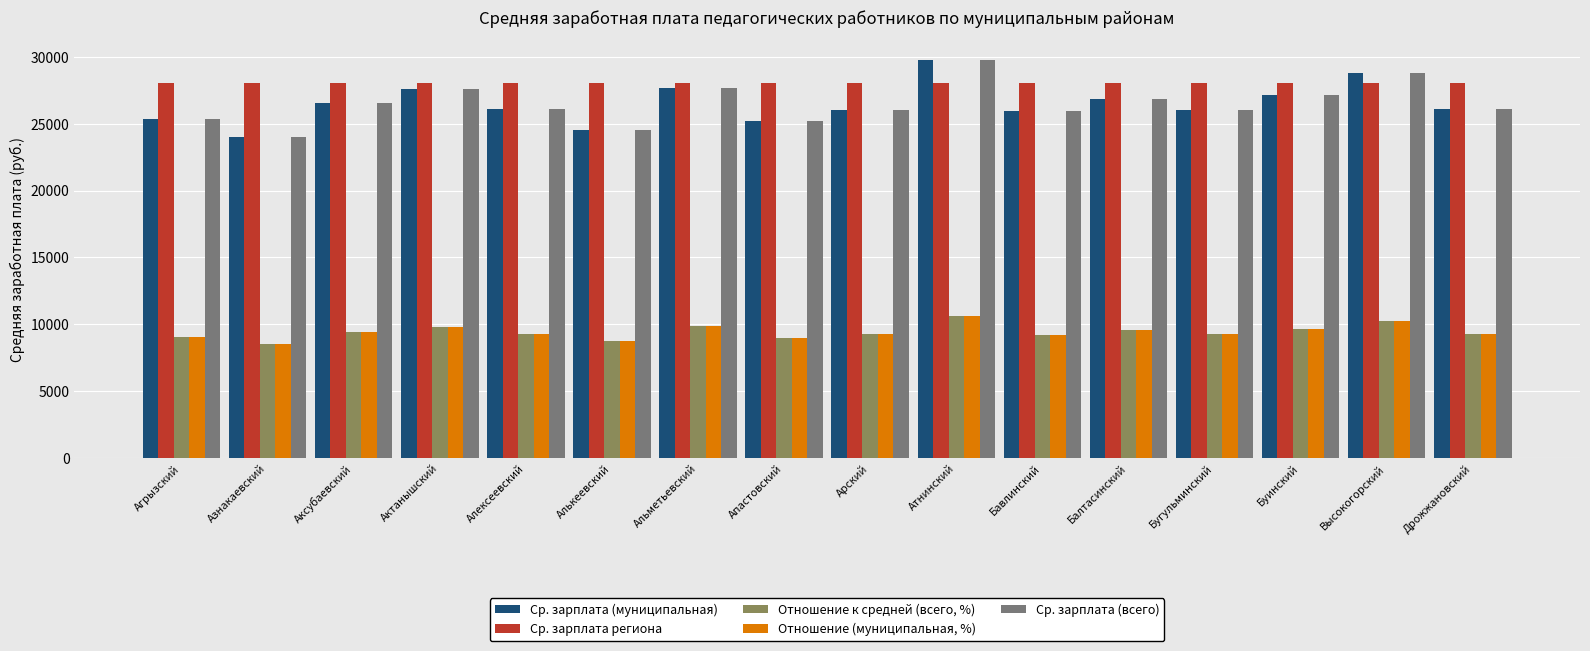

True or false: Ср. зарплата региона has a value of 28073.0 at Арский.

True